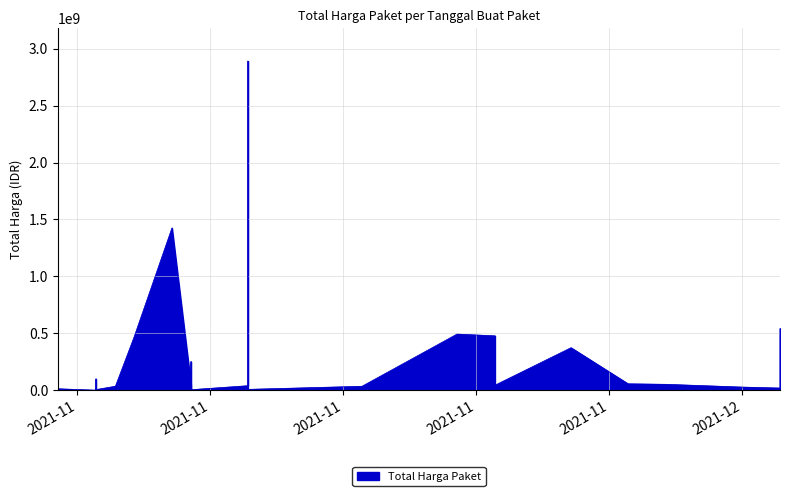

True or false: the data shows 23653000 at 2021-11-04.

True